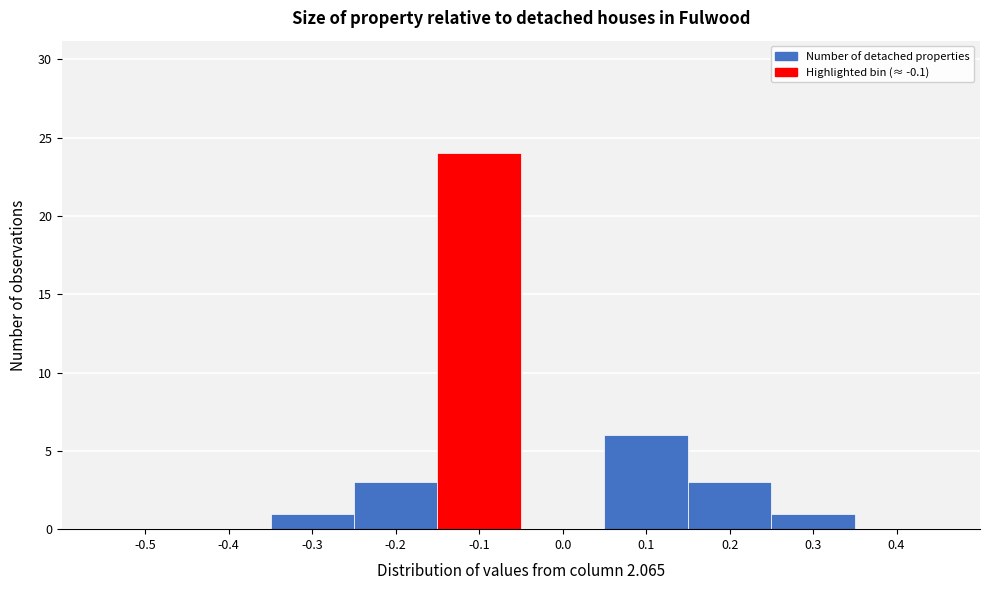

Reading left to right, list all the values displayed in this chart.

-0.5=0	-0.4=0	-0.3=1	-0.2=3	-0.1=24	0.0=0	0.1=6	0.2=3	0.3=1	0.4=0